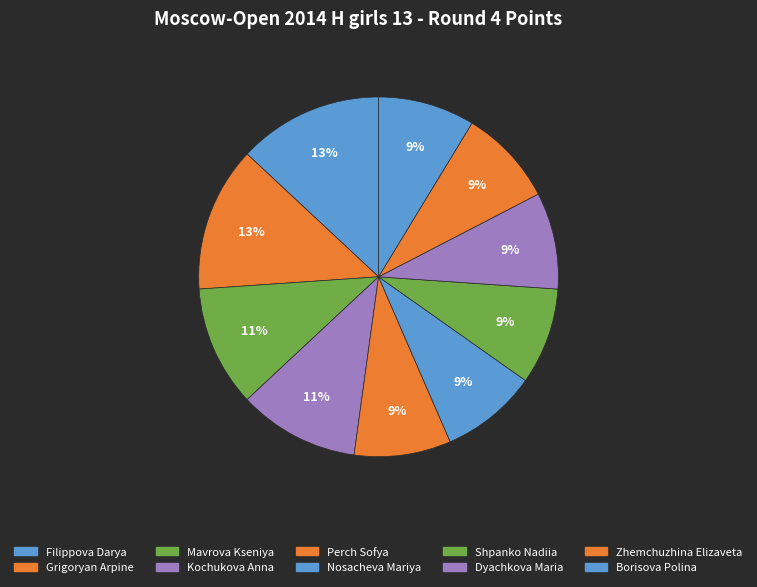

What is the ratio of the value at Zhemchuzhina Elizaveta to the value at Dyachkova Maria?

1.0